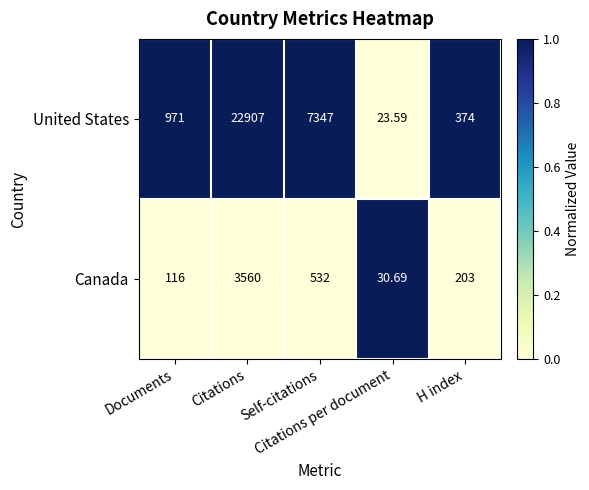

Which series has the largest total across all categories?

United States